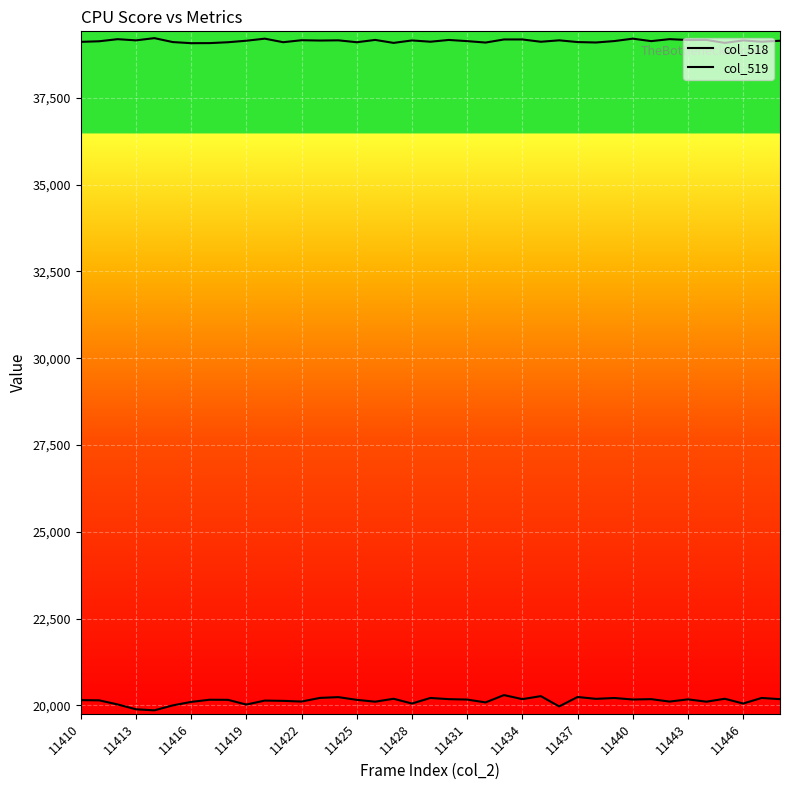

How many lines are shown in the chart?

2